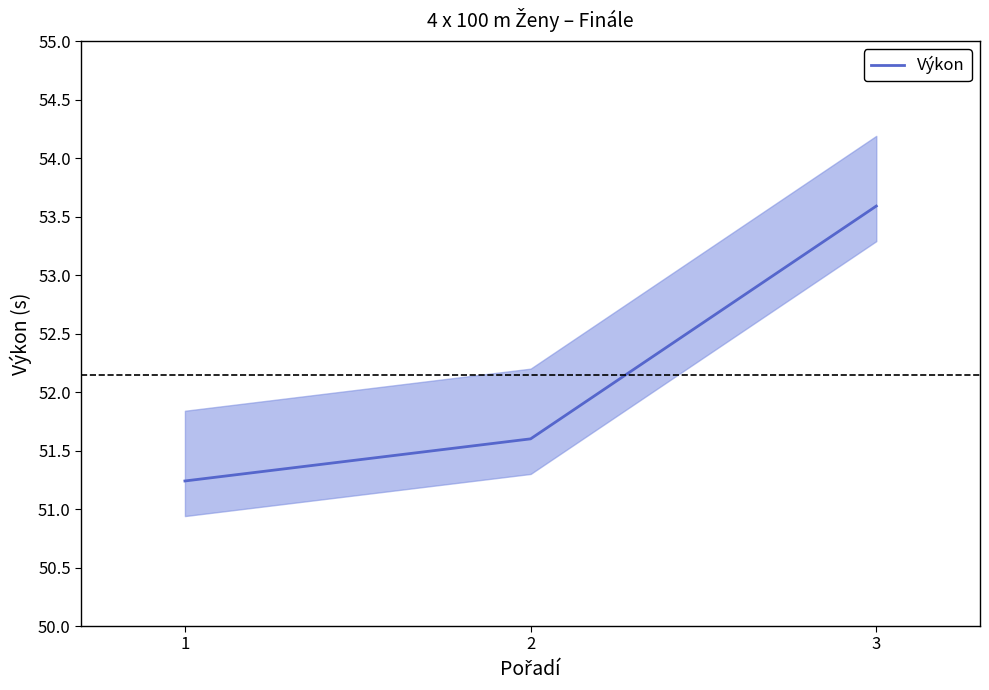

What is the sum of the values at 2 and 3?

105.2